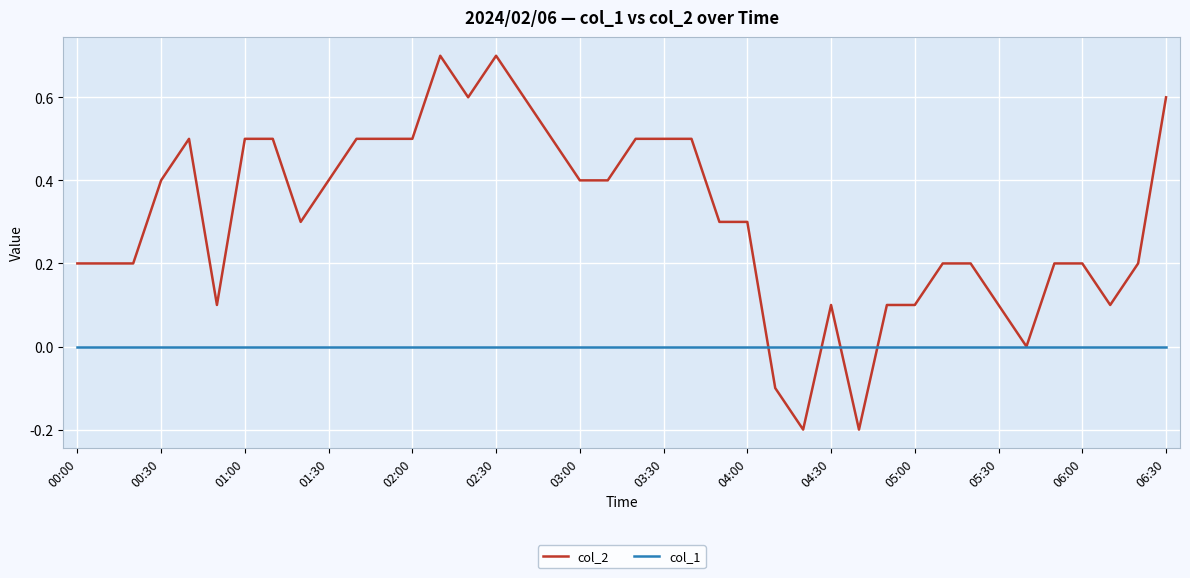

What is the maximum value for col_2?

0.7